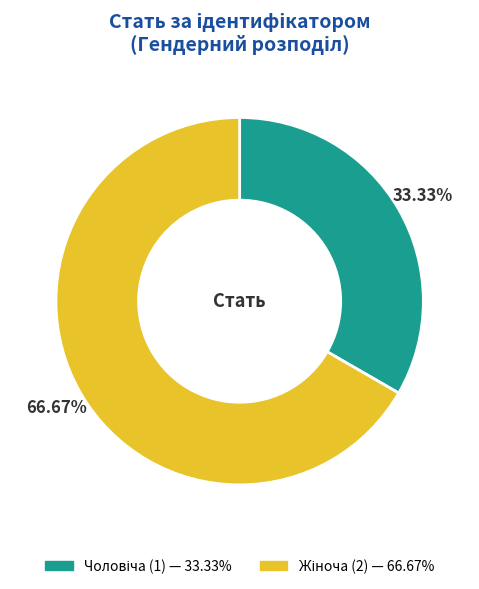

How many segments does this pie chart have?

2